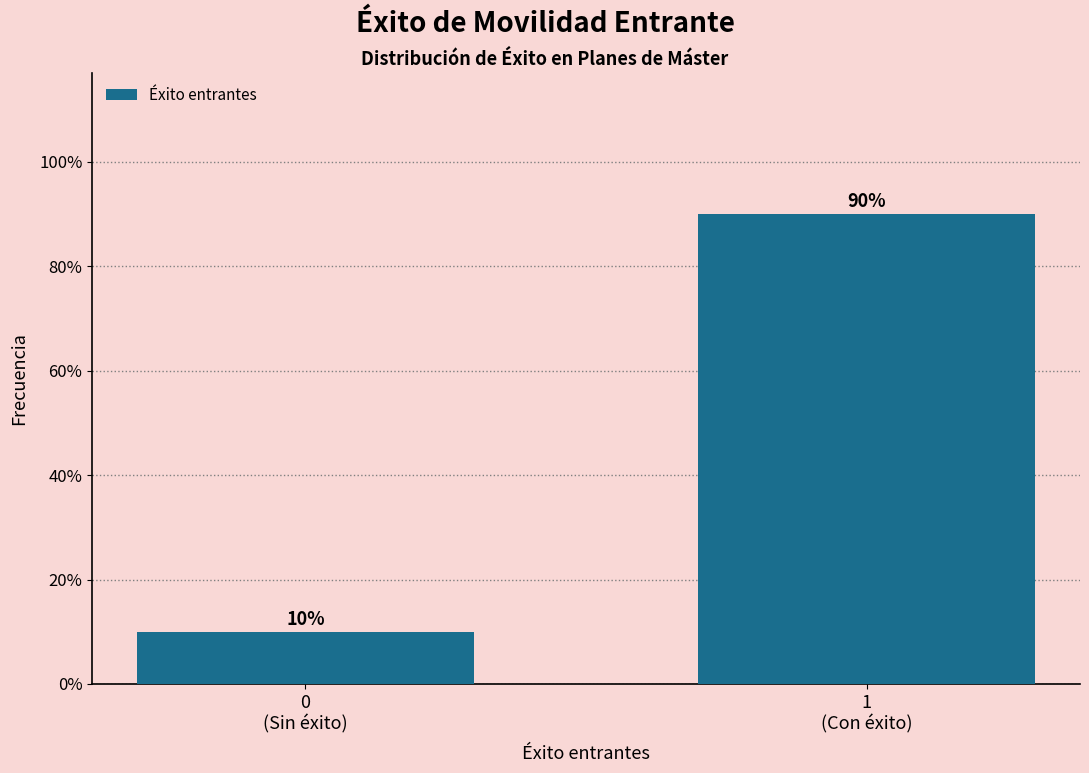

Reading left to right, what are all the values shown in this chart?

10	90